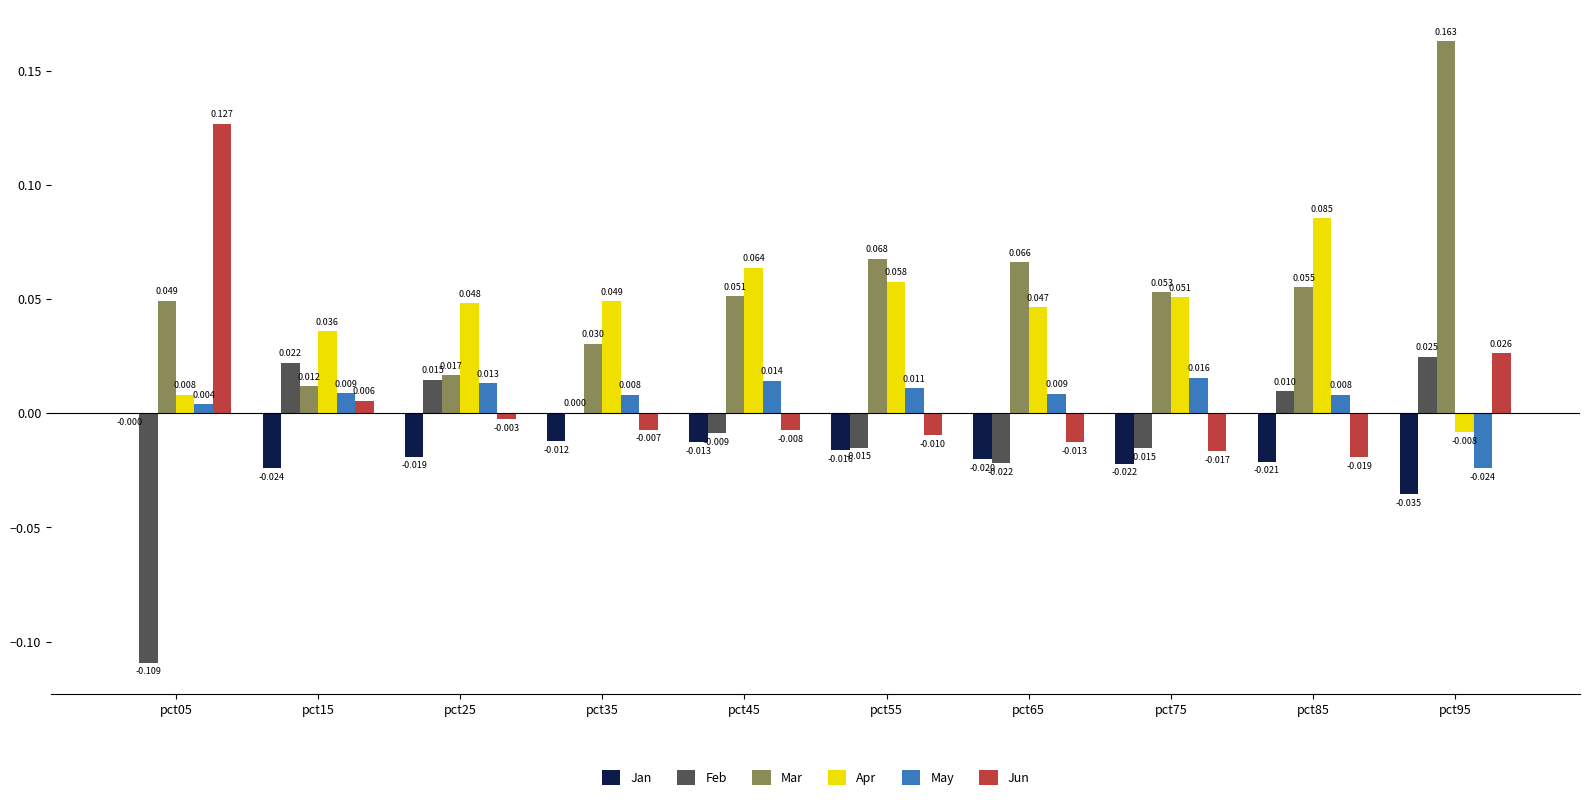

Which series changed the most between pct35 and pct75?

Mar